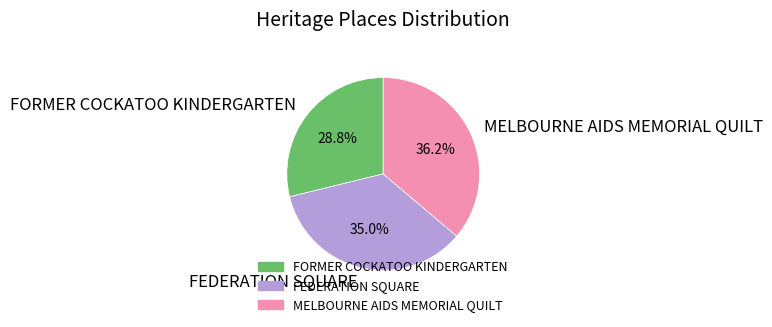

Approximately how many times larger is the value at FEDERATION SQUARE compared to MELBOURNE AIDS MEMORIAL QUILT?

1.0